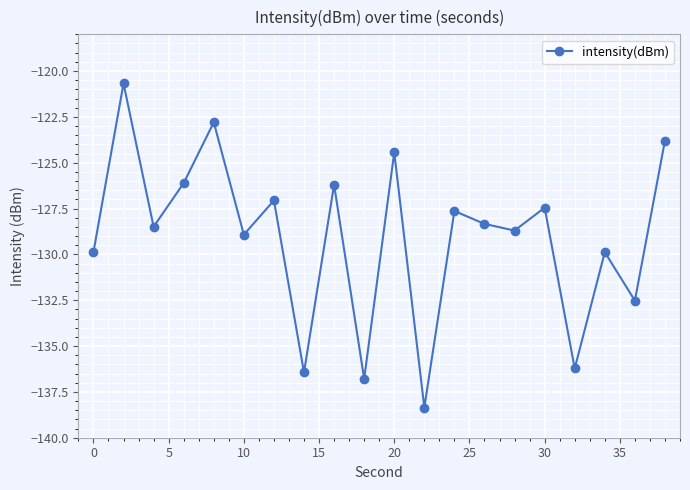

Reading left to right, extract all data points from this chart.

-129.9	-120.7	-128.5	-126.1	-122.8	-128.9	-127.1	-136.4	-126.2	-136.8	-124.4	-138.4	-127.6	-128.3	-128.7	-127.5	-136.2	-129.9	-132.5	-123.8